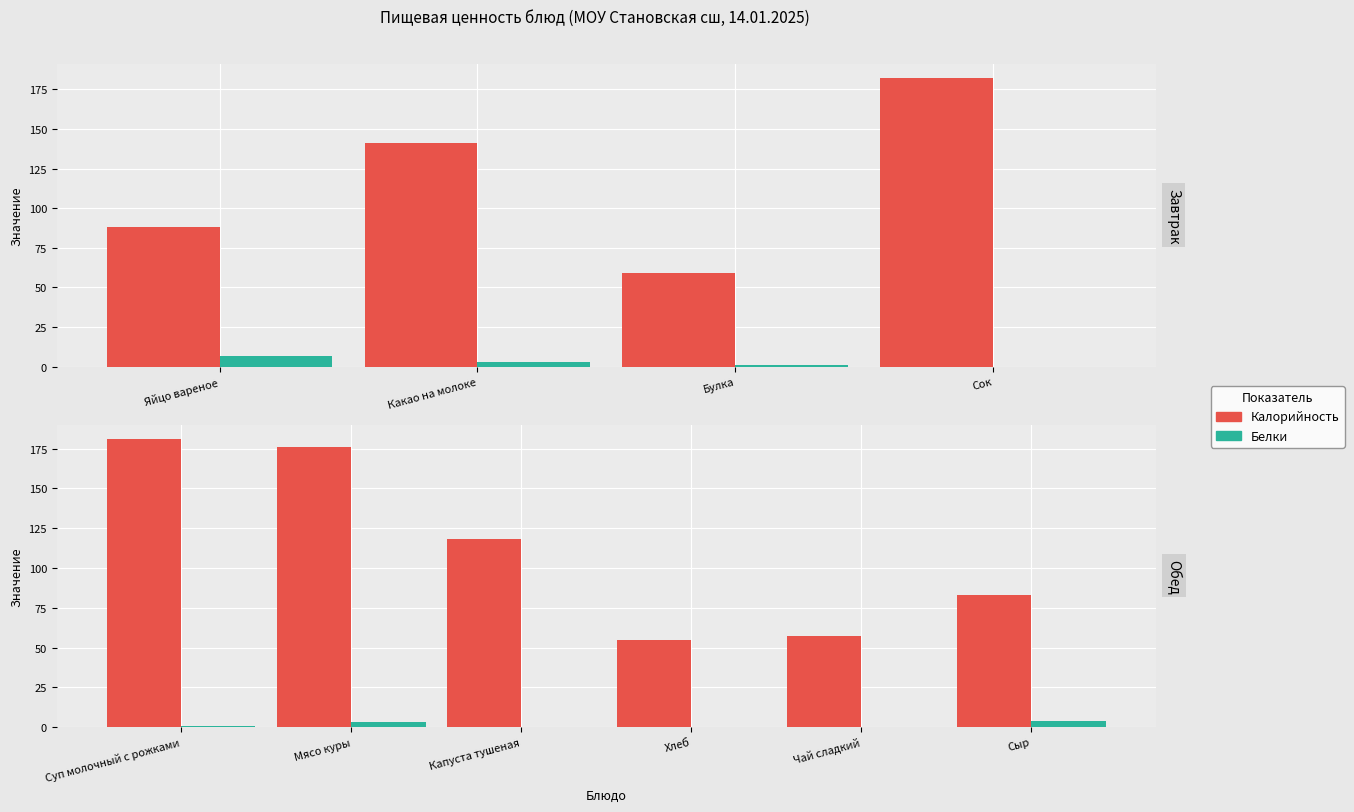

What are all the series names shown in the legend?

Калорийность, Белки